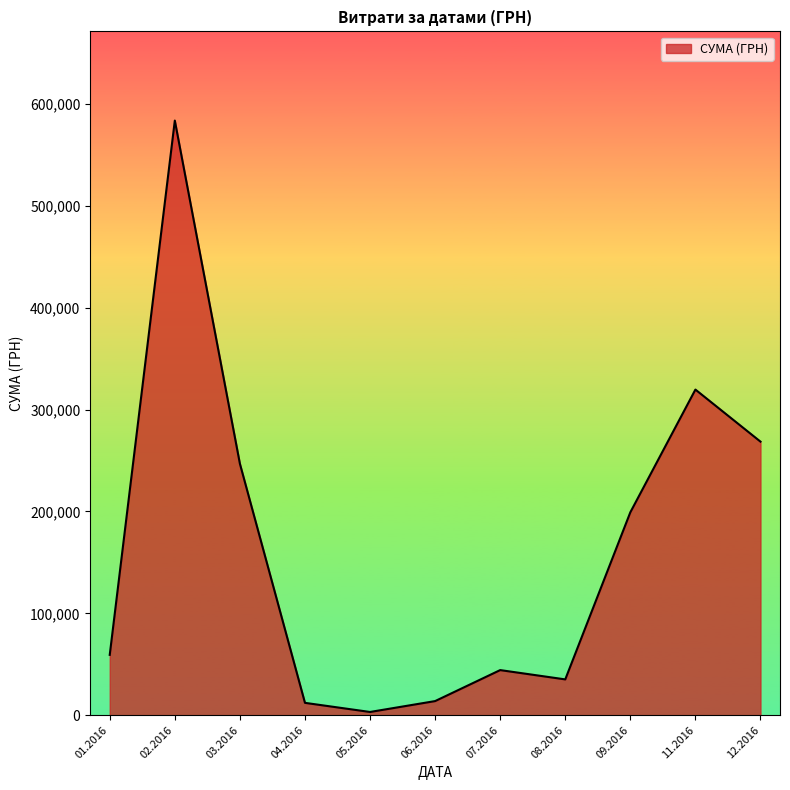

What is the difference between the maximum and minimum values?

580399.0